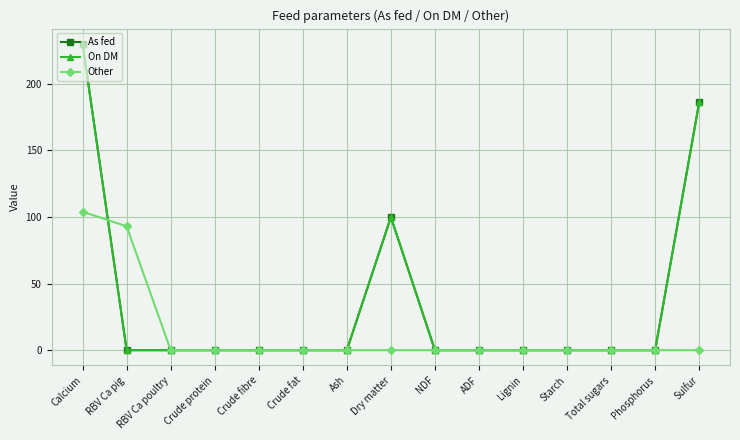

True or false: As fed has more than 0 points higher than both neighbors.

True